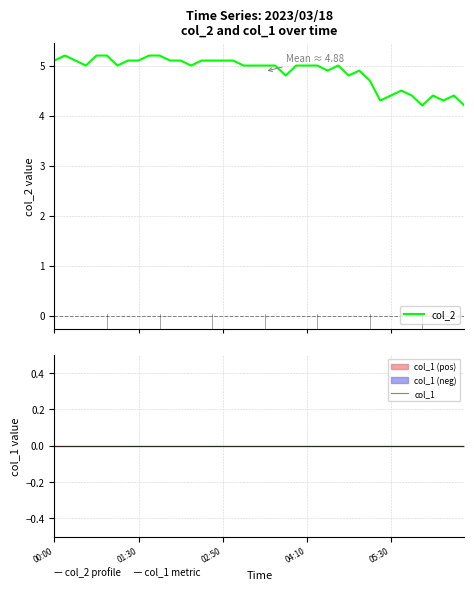

How many series are shown in this chart?

2